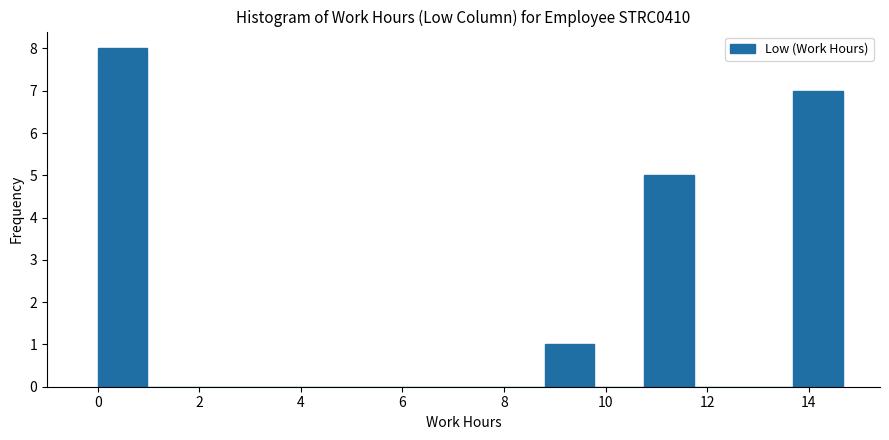

Reading left to right, transcribe this chart: for each bar, give the range it covers on the x-axis and its height. Neither the bar edges nor the heights are printed on the chart, so give them approximately, as read against the axes.

0.0 to 1.0: 8
1.0 to 2.0: 0
2.0 to 3.0: 0
3.0 to 4.0: 0
4.0 to 4.8: 0
4.8 to 5.8: 0
5.8 to 6.8: 0
6.8 to 7.8: 0
7.8 to 8.8: 0
8.8 to 9.8: 1
9.8 to 10.8: 0
10.8 to 11.8: 5
11.8 to 12.8: 0
12.8 to 13.6: 0
13.6 to 14.6: 7